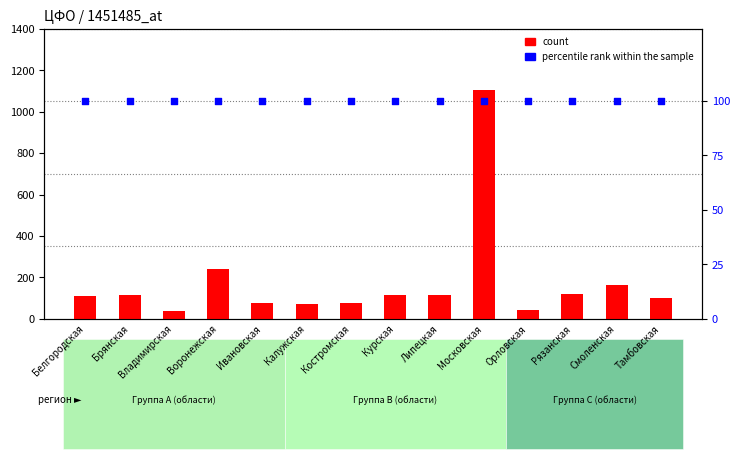

At how many categories does at least one series exceed 459?

1